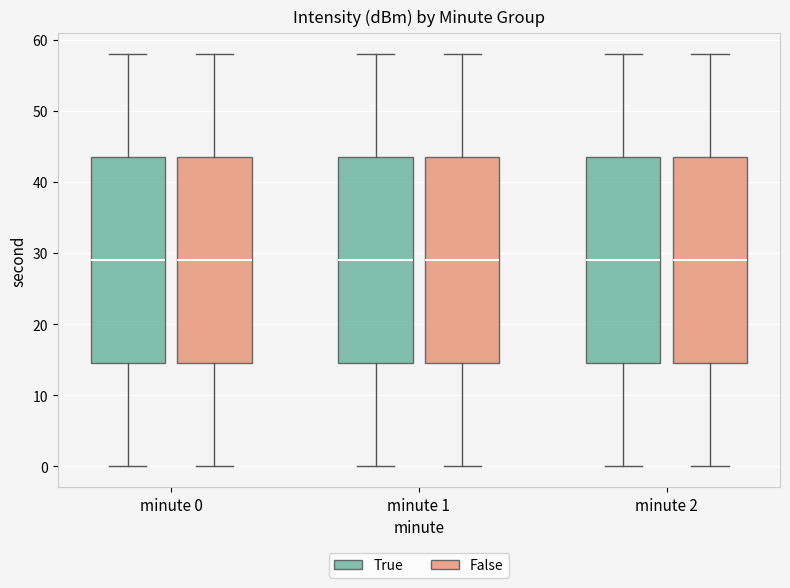

Reading left to right, transcribe this box plot: for each box, give where its median line is, the range the box spans, and where its two whiskers end, as read against the y-axis. The values are not printed on the chart, so give them approximately, as read against the axis.

minute 0 (True): median 29, box 15 to 44, whiskers 0 to 58
minute 0 (False): median 29, box 15 to 44, whiskers 0 to 58
minute 1 (True): median 29, box 15 to 44, whiskers 0 to 58
minute 1 (False): median 29, box 15 to 44, whiskers 0 to 58
minute 2 (True): median 29, box 15 to 44, whiskers 0 to 58
minute 2 (False): median 29, box 15 to 44, whiskers 0 to 58